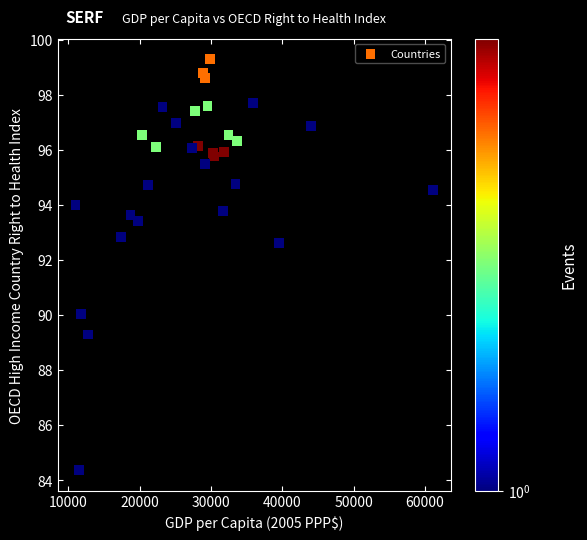

What Y value in the scatter plot is closest to 91?

90.1